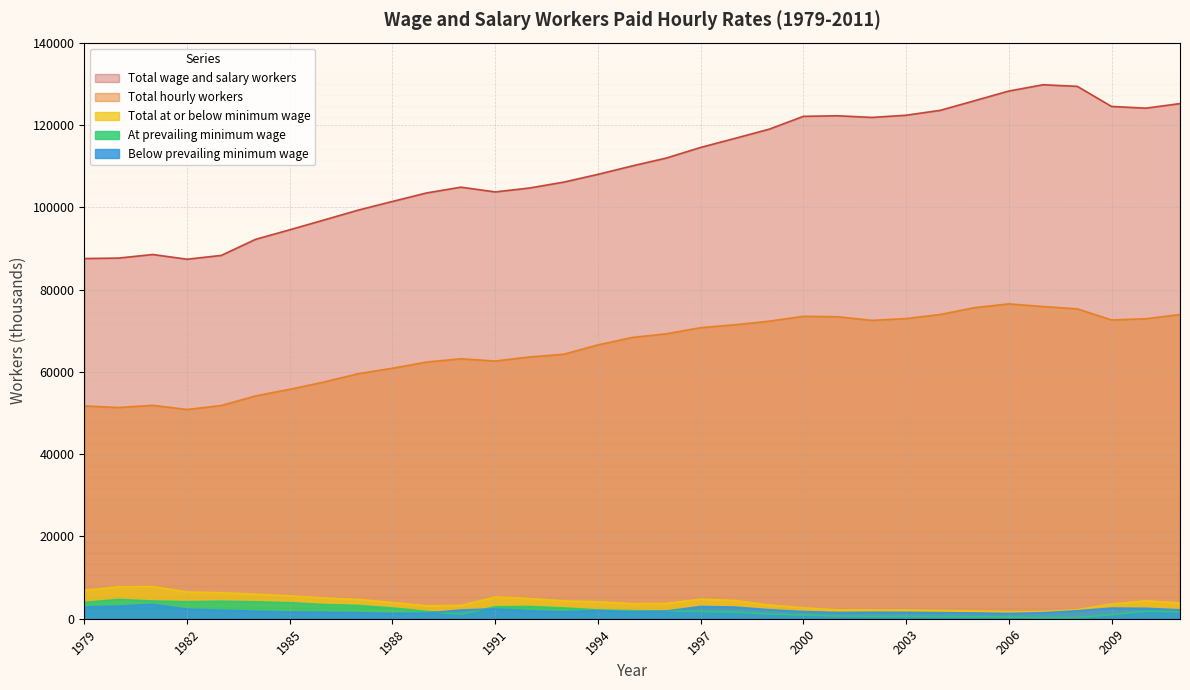

What is the difference between the maximum and minimum values in the Total at or below minimum wage series?

6132